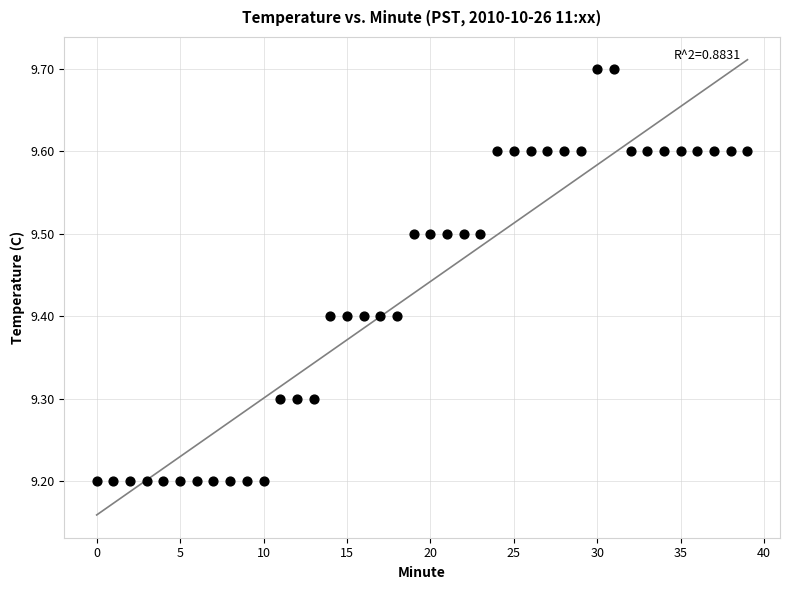

What is the range of Y values (max minus min)?

0.5